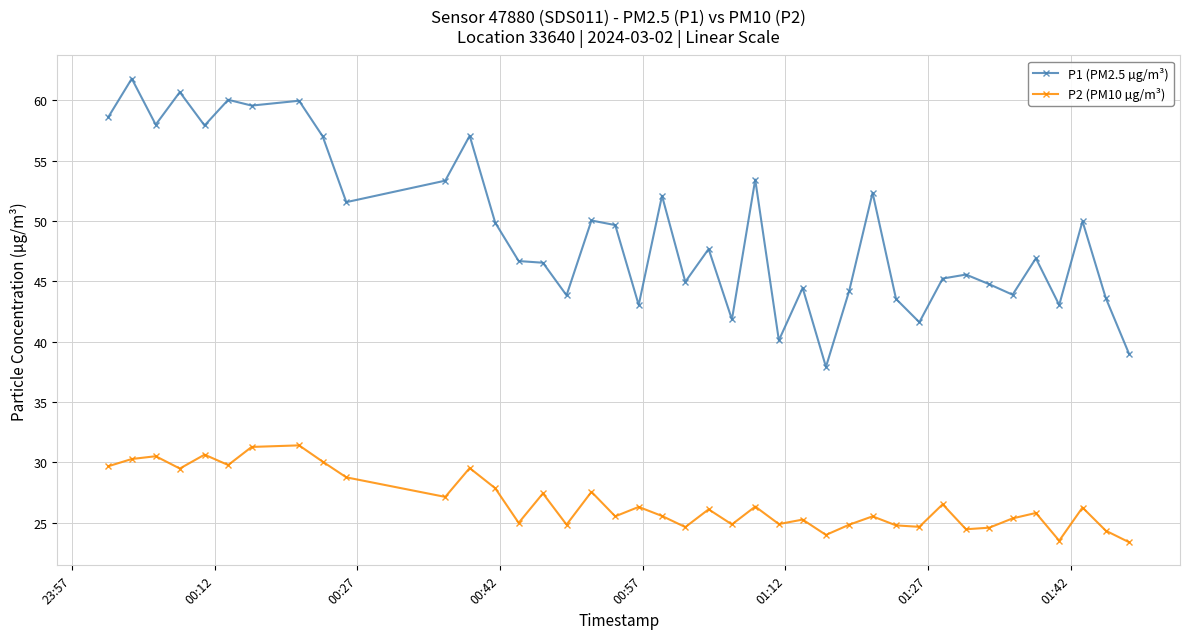

What is the difference between the maximum and minimum values in the P1 (PM2.5 µg/m³) series?

23.9